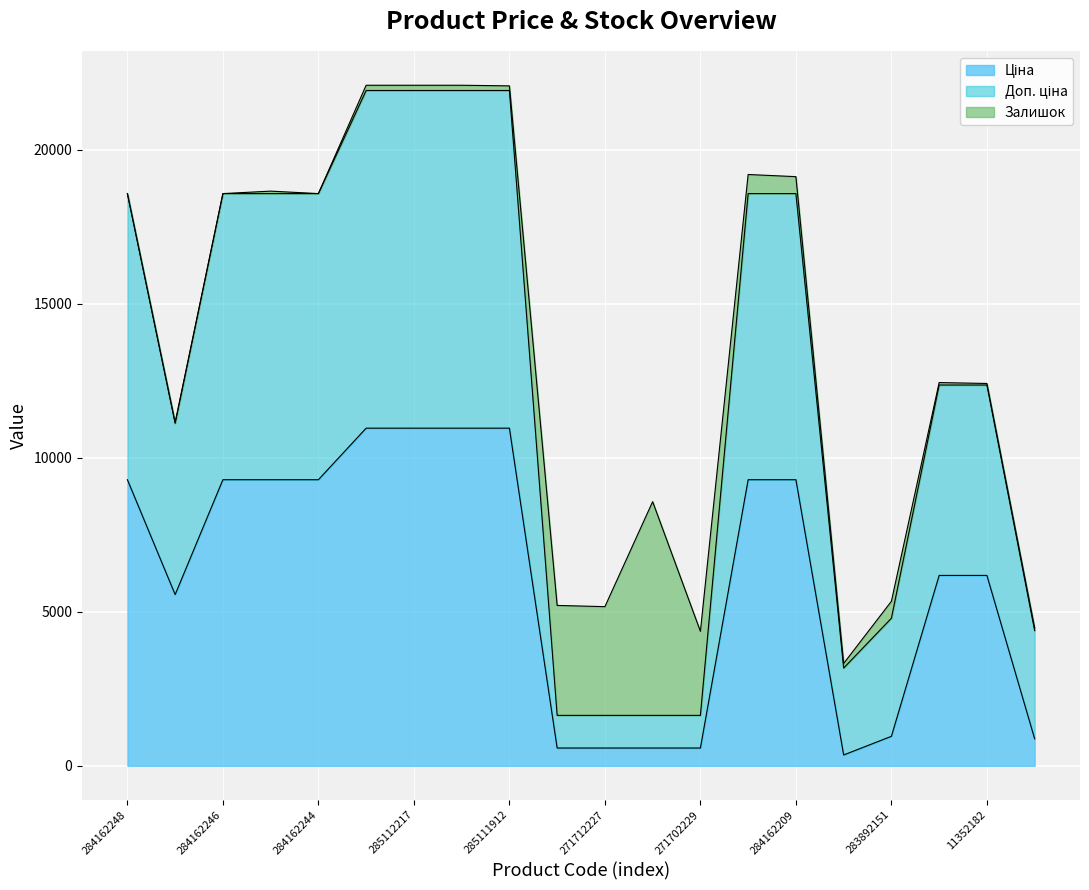

What is the difference between the maximum and minimum values in the Ціна series?

10611.8